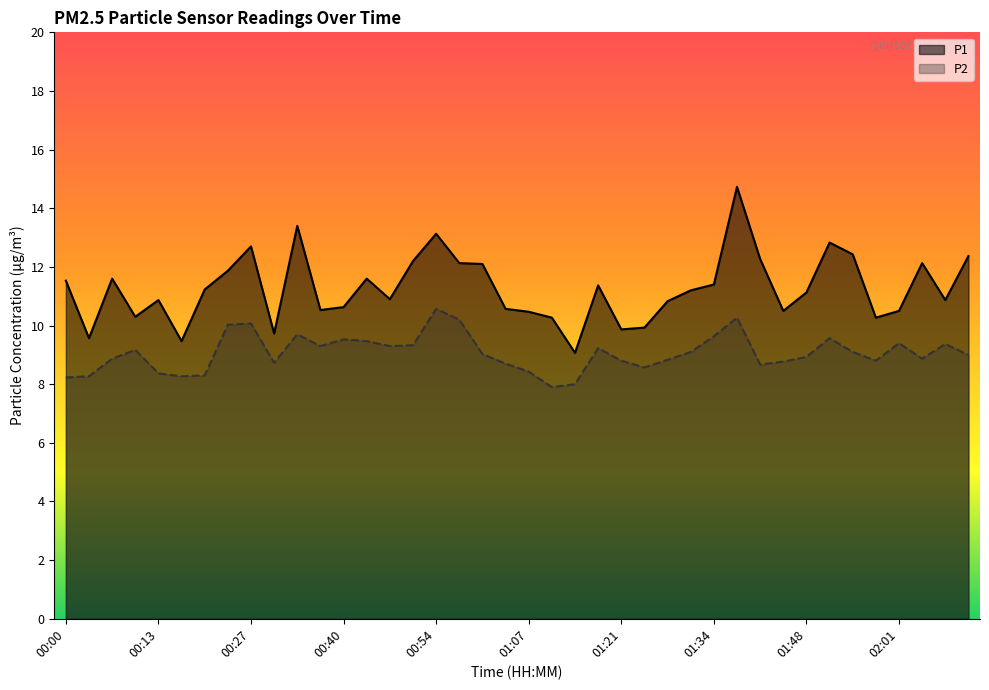

What are all the series names shown in the legend?

P1, P2